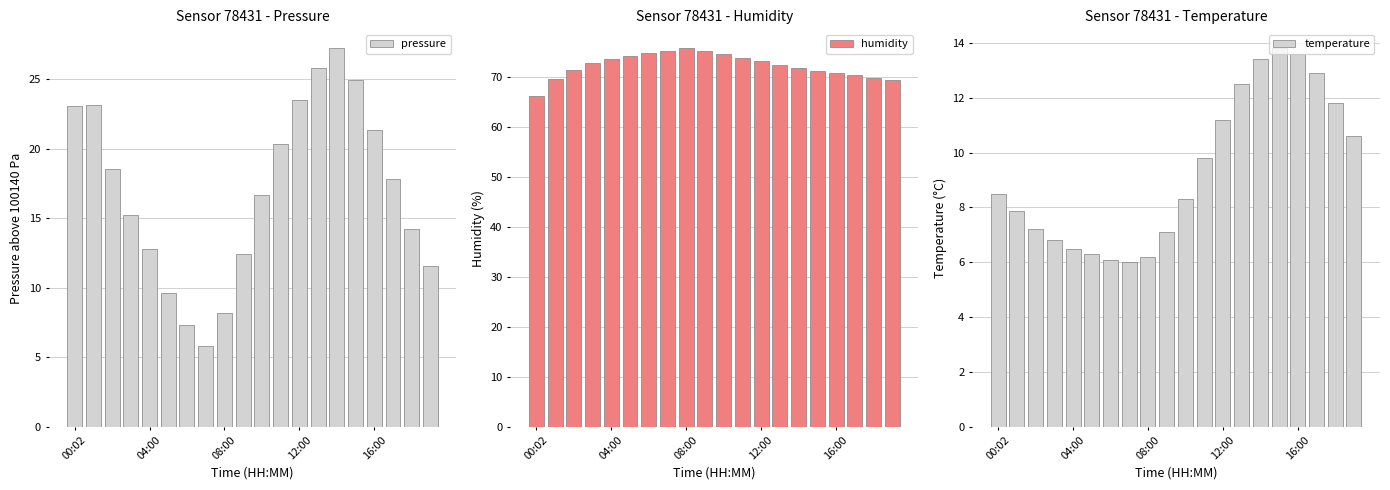

What is the label of the 6th bar from the right?

14